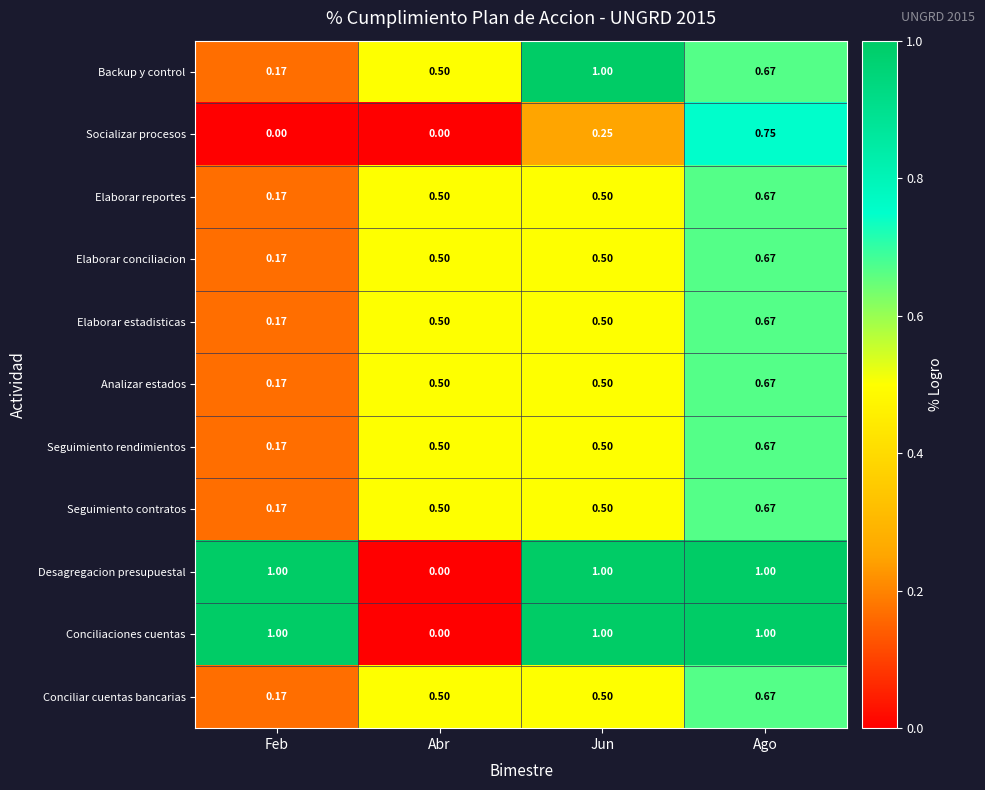

At which category is the sum across all series the highest?

Ago